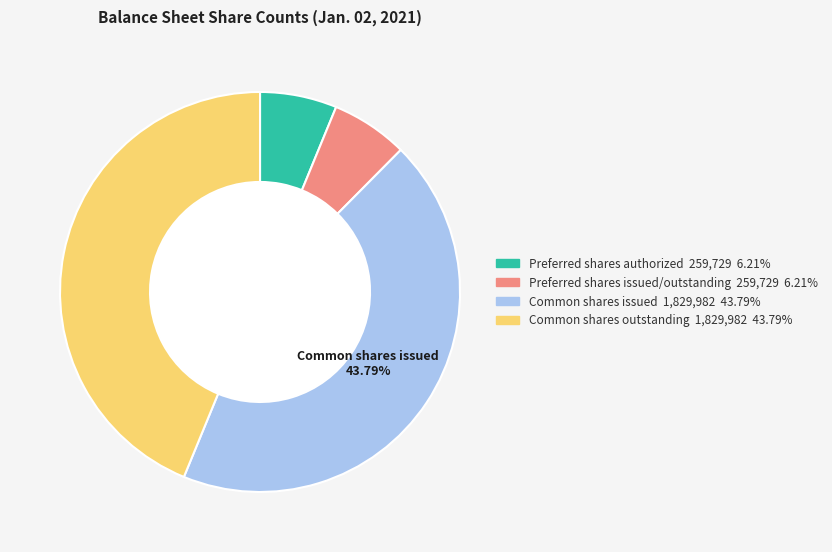

Is there any slice that represents more than half of the pie?

No